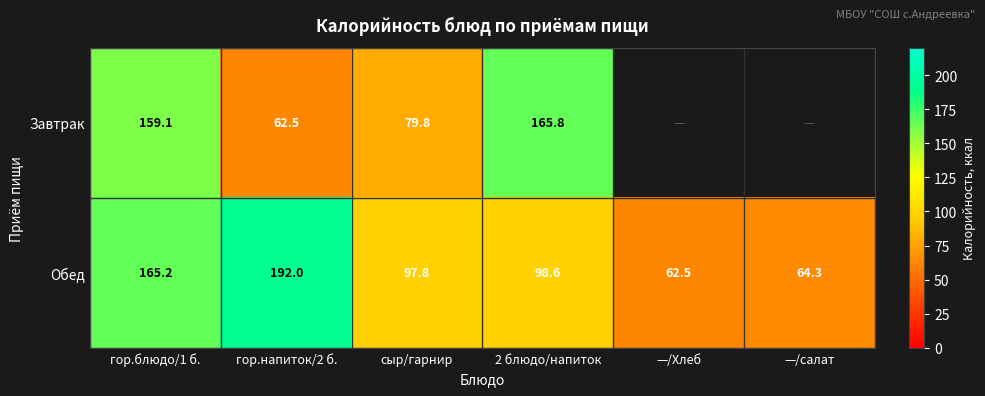

What is the difference between the maximum and second lowest values in the Обед series?

127.7